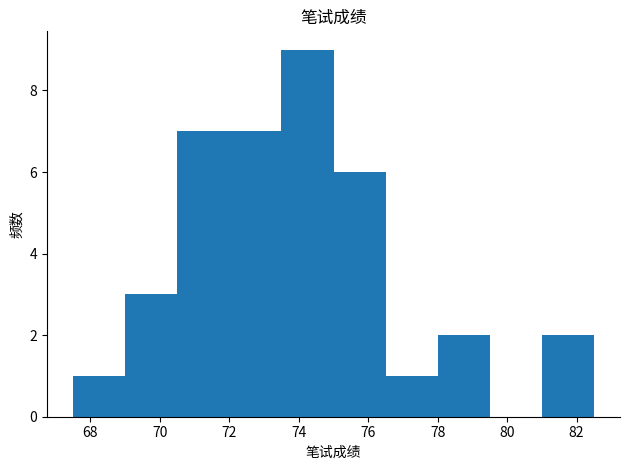

Over which range of the x-axis is the bar tallest?

73.5 to 75.0